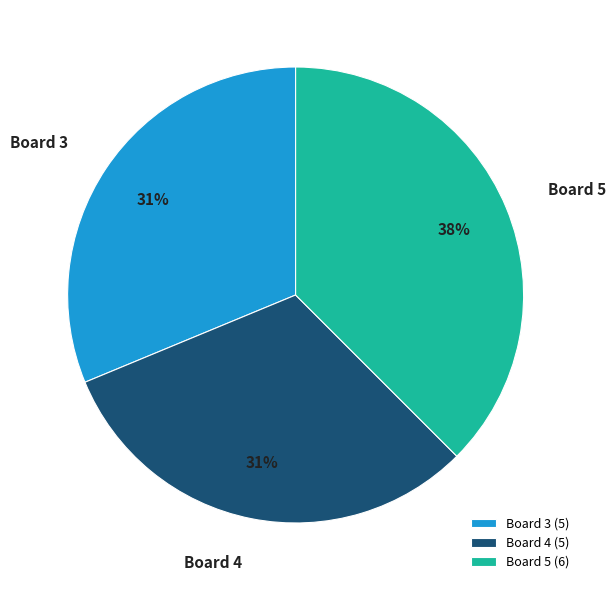

Do Board 3 and Board 5 together represent more than half of the pie?

Yes